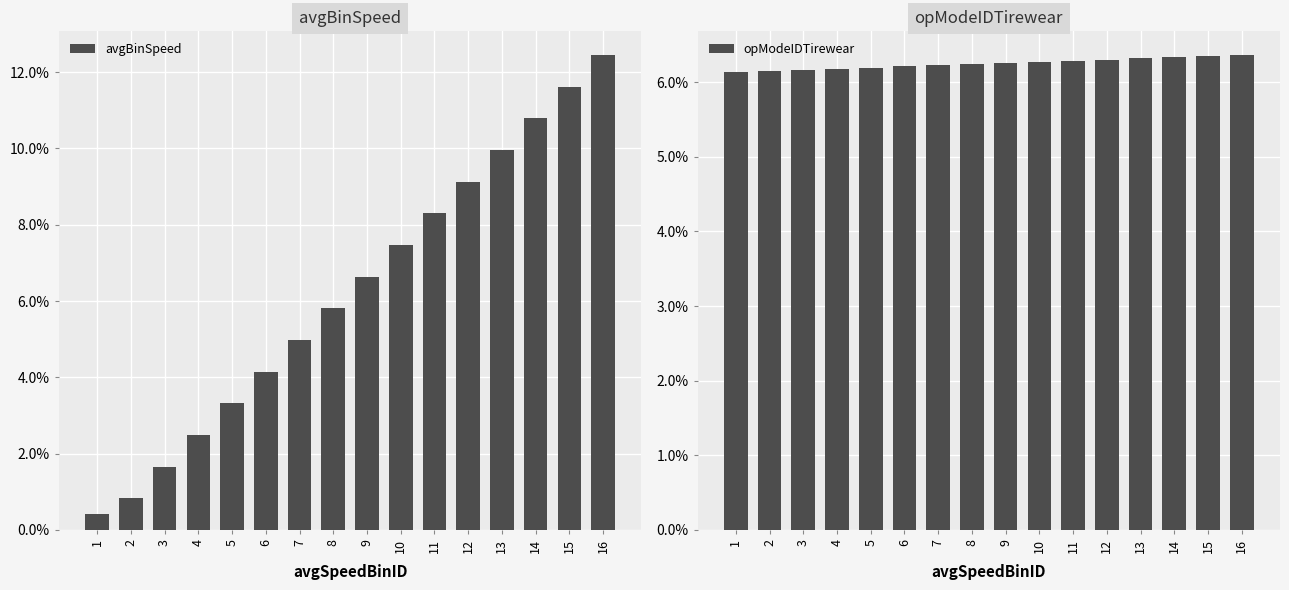

Where is avgBinSpeed nearest to the value 0?

1